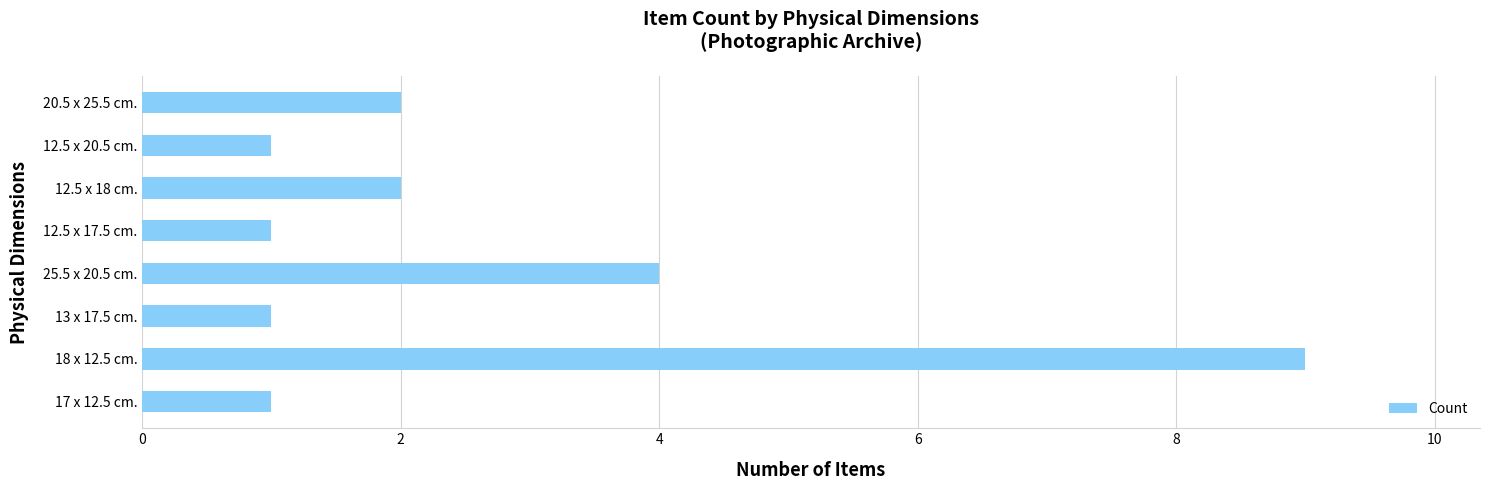

Reading bottom to top, what are all the values shown in this chart?

1	9	1	4	1	2	1	2